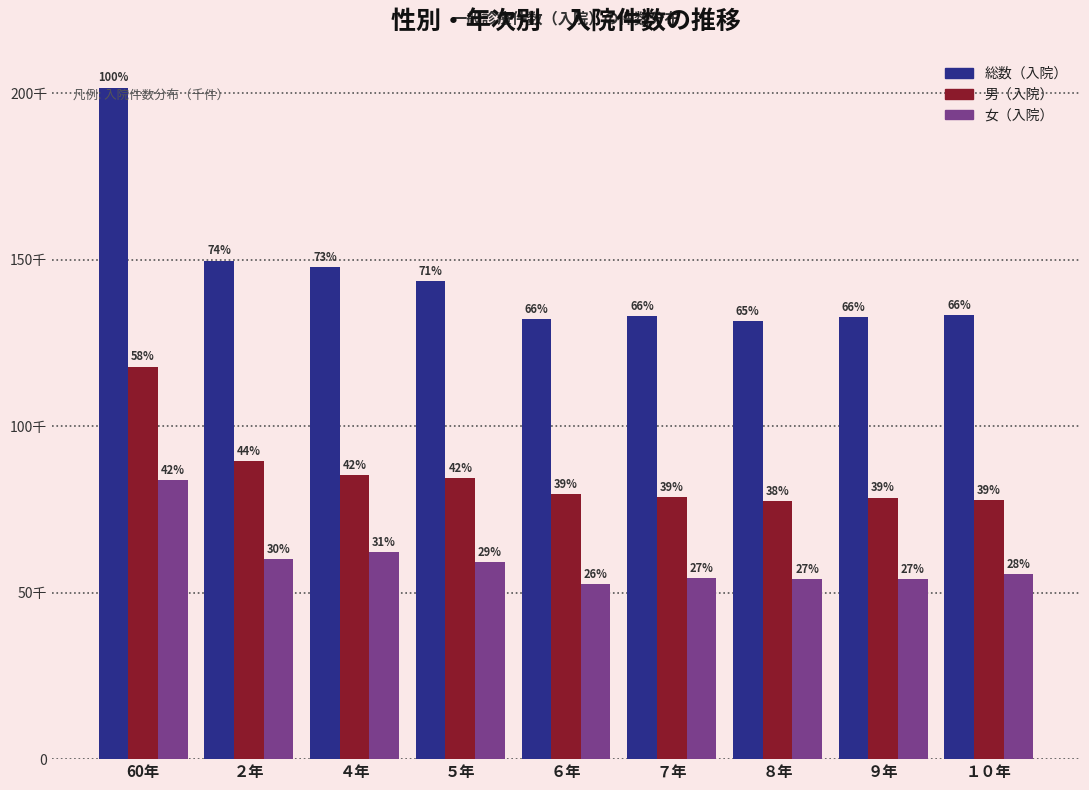

Does the chart contain any negative values?

No